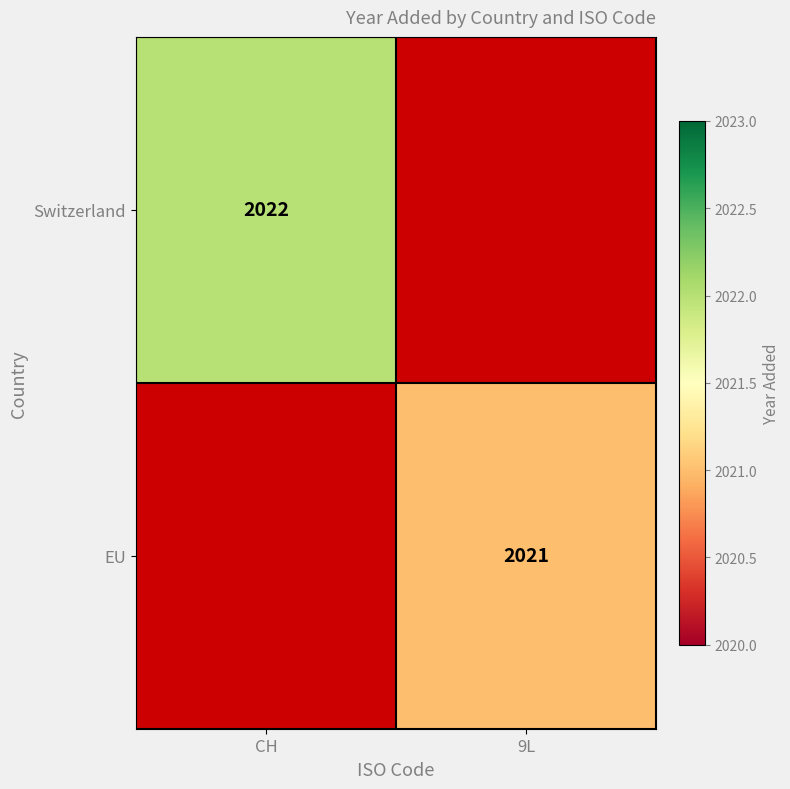

Which has a higher value, CH or 9L?

9L